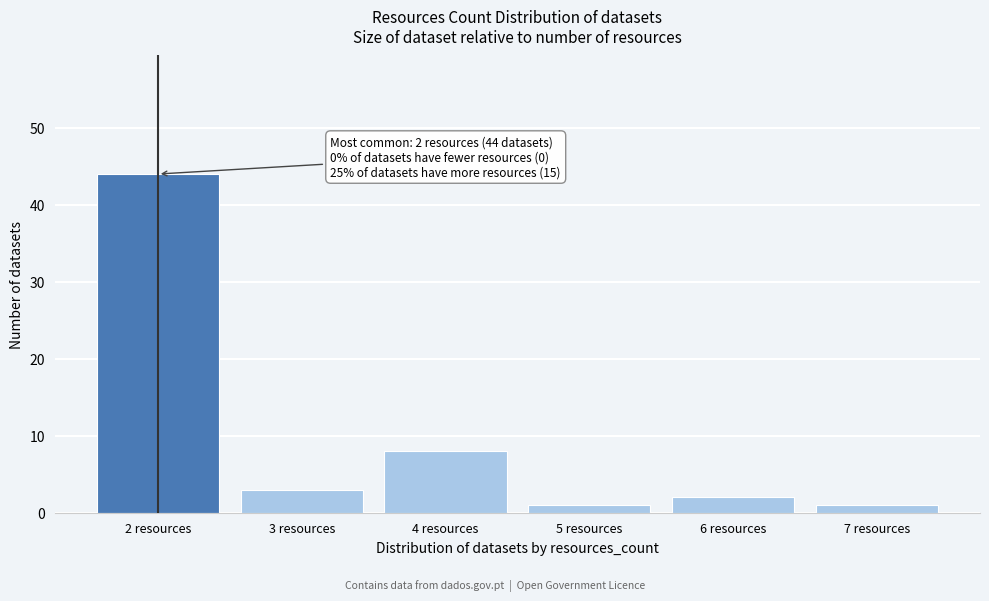

Over which range of the x-axis is the bar tallest?

1.5 to 2.5